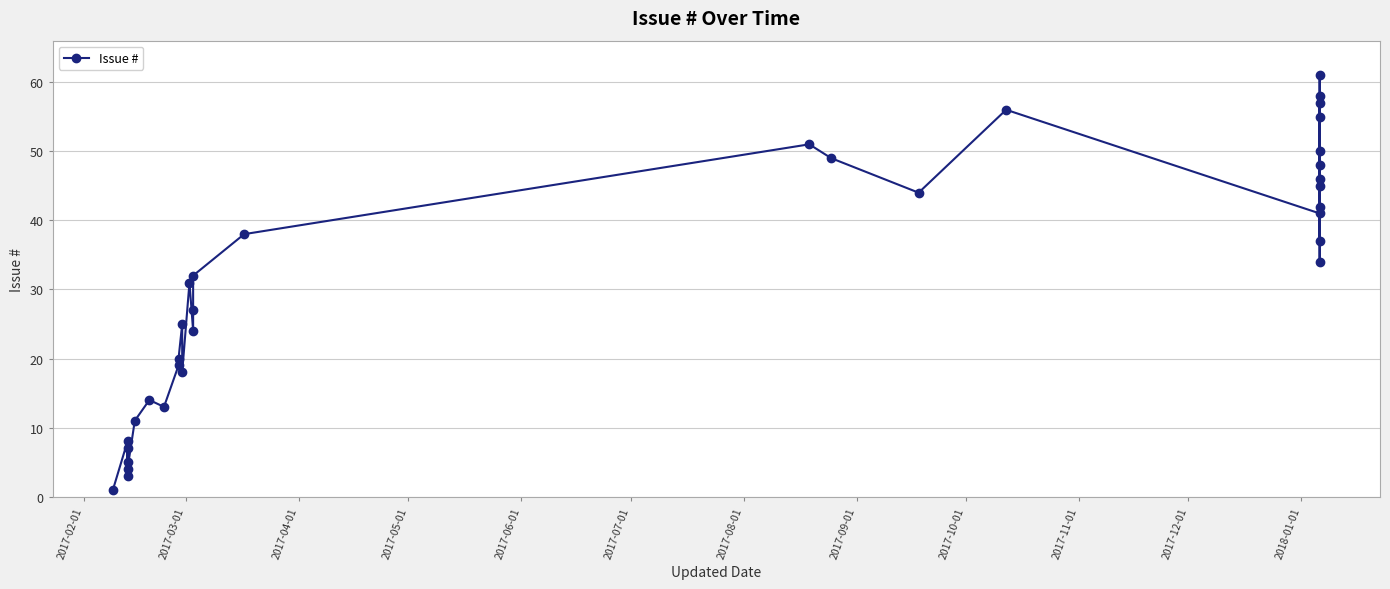

Is it true that the value at 21 is 29?

False